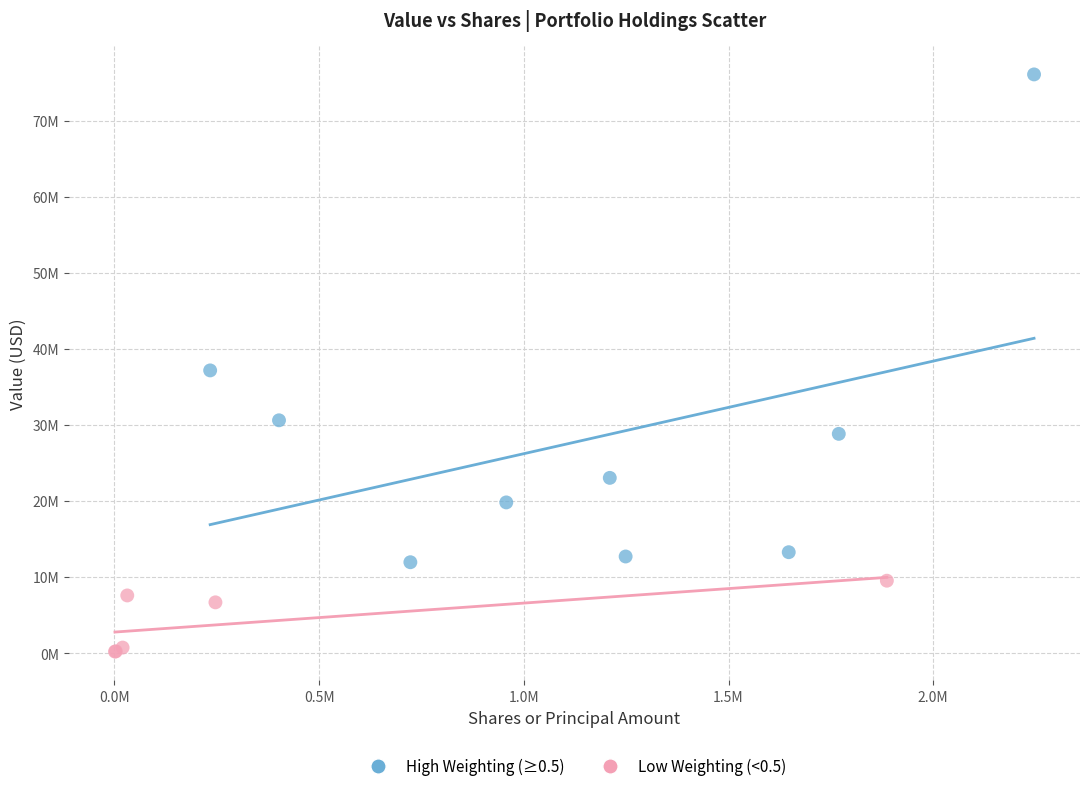

What are all the series names shown in the legend?

High Weighting (≥0.5), Low Weighting (<0.5)